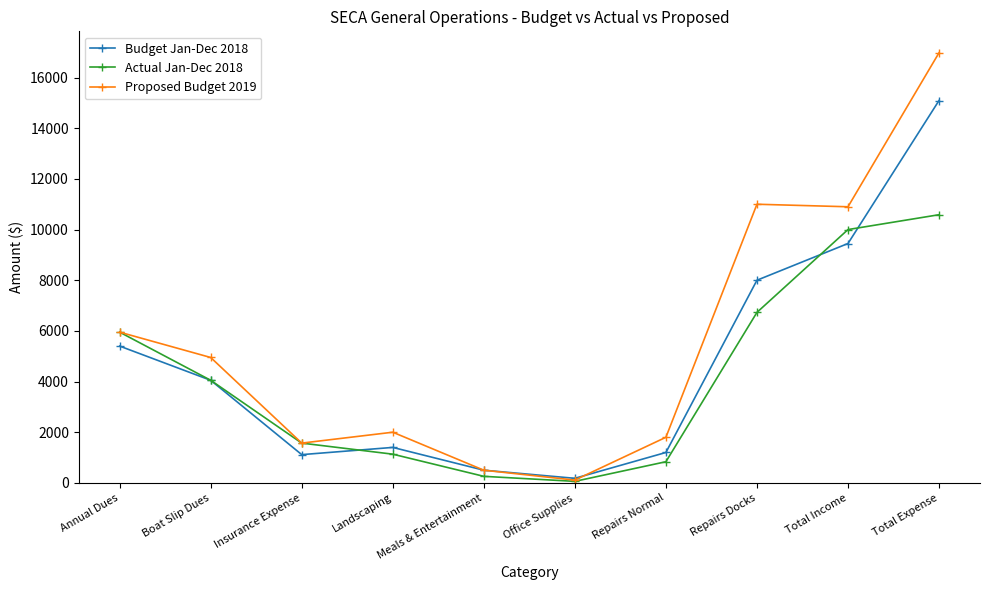

True or false: Budget Jan-Dec 2018 has more than 1 points higher than both neighbors.

False